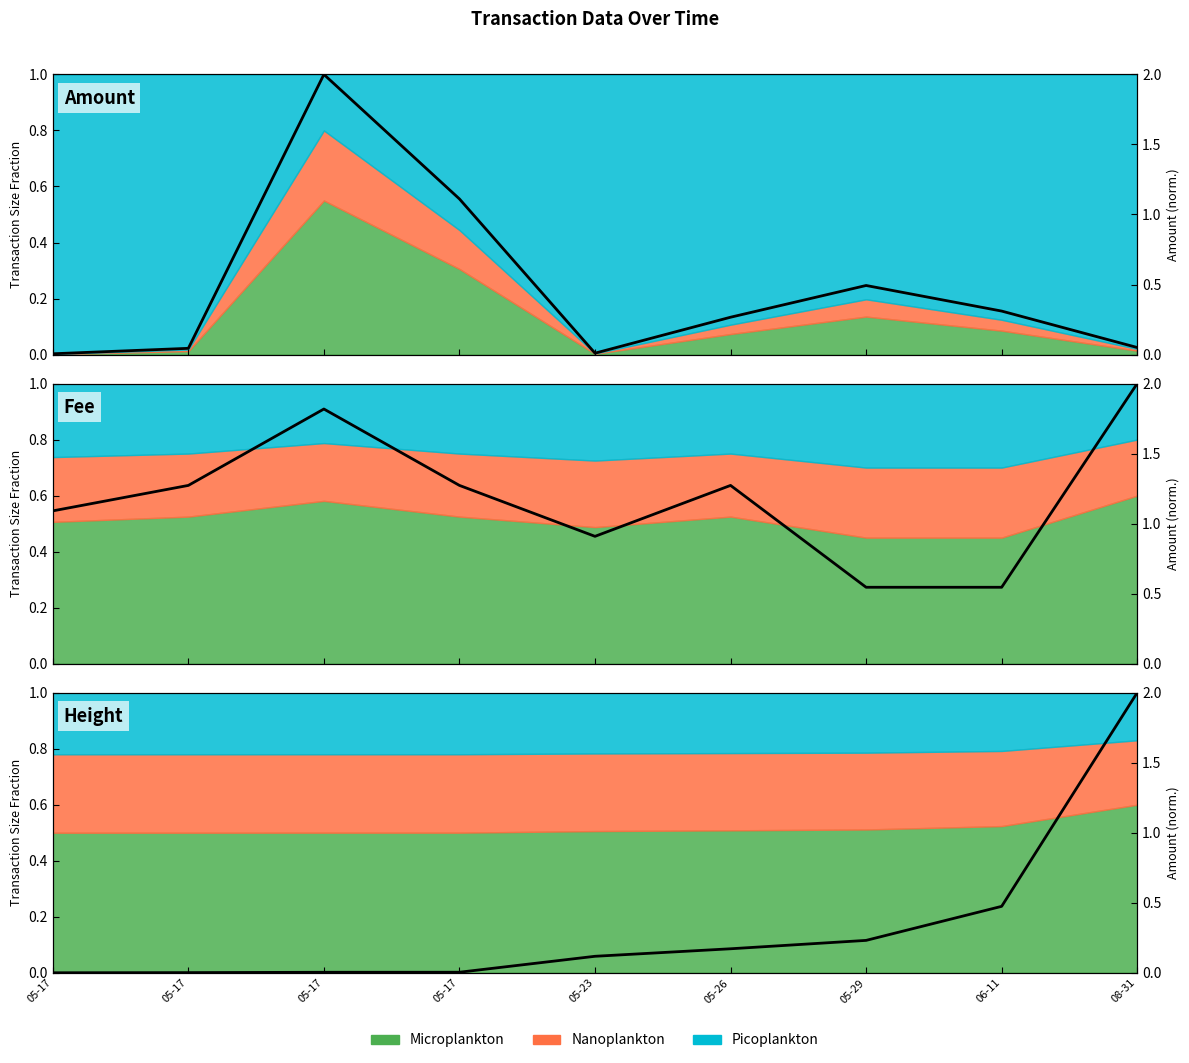

Which has a higher value, 08-31 or 05-26?

05-26